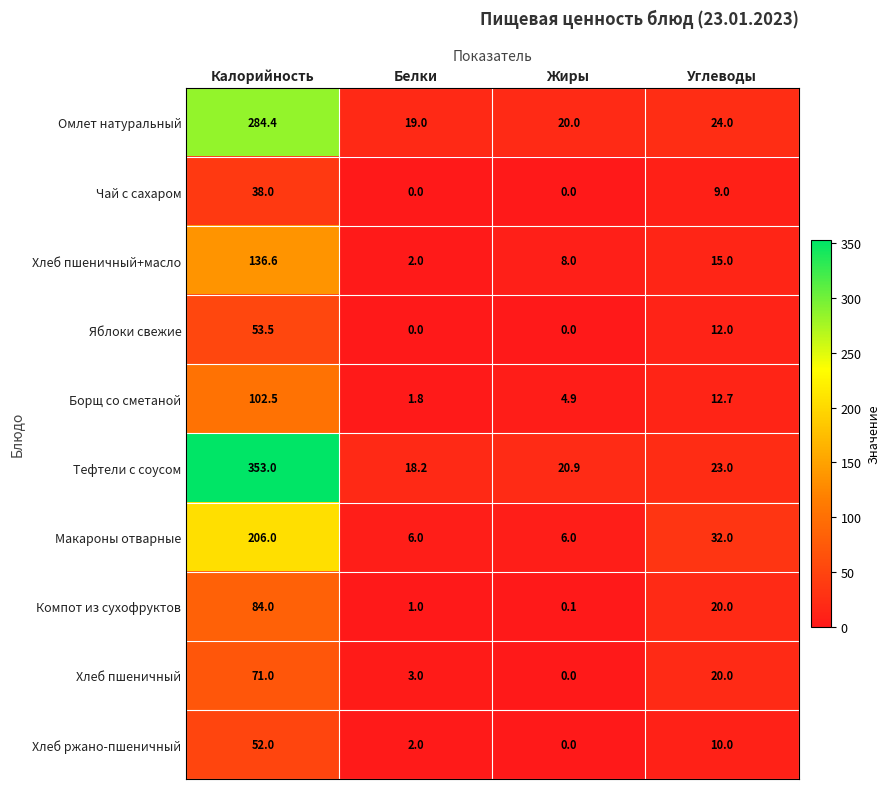

At which label does Хлеб пшеничный+масло reach its minimum?

Белки